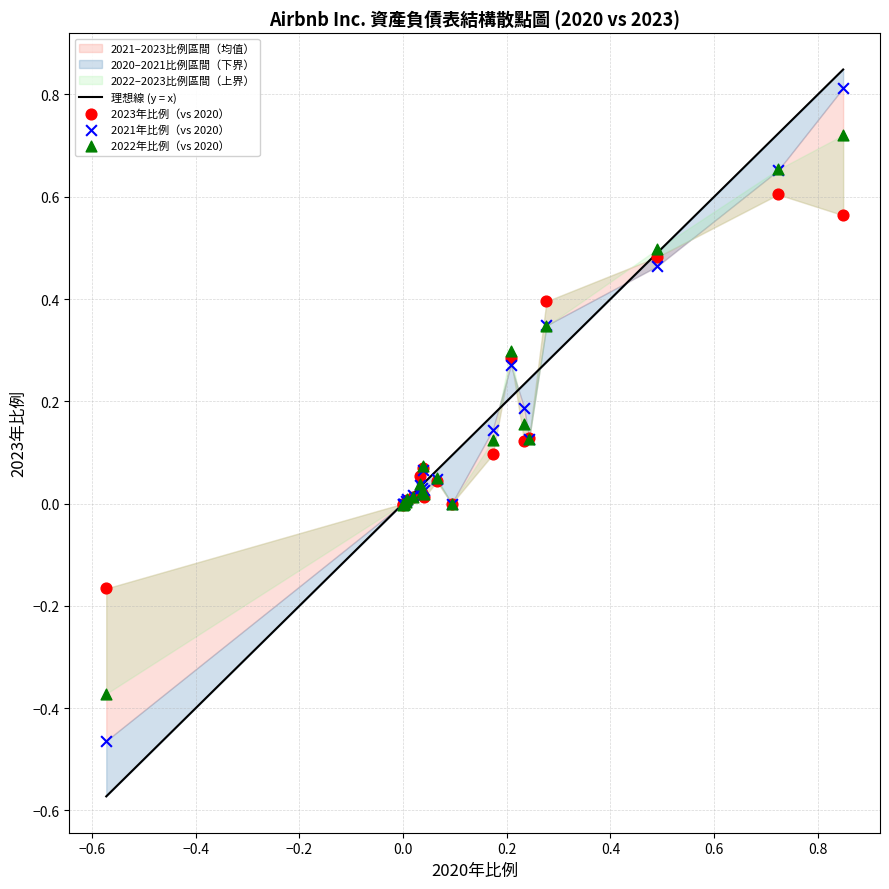

What is the X range (max minus min) for the scatter plot?

1.4